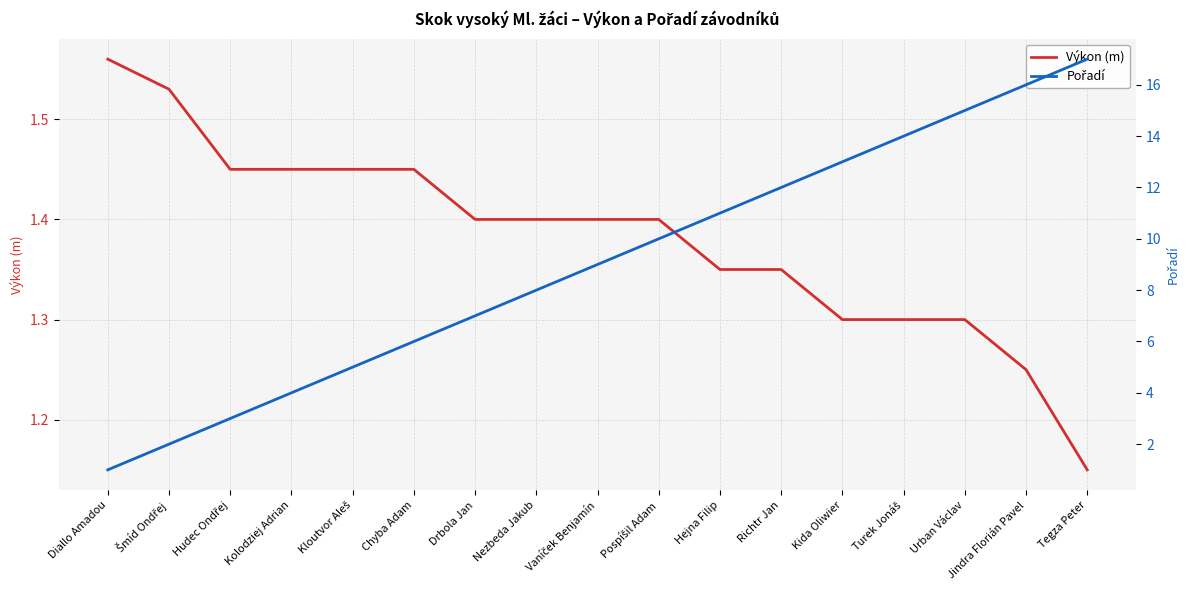

What value does the Pořadí series have at Turek Jonáš?

14.0